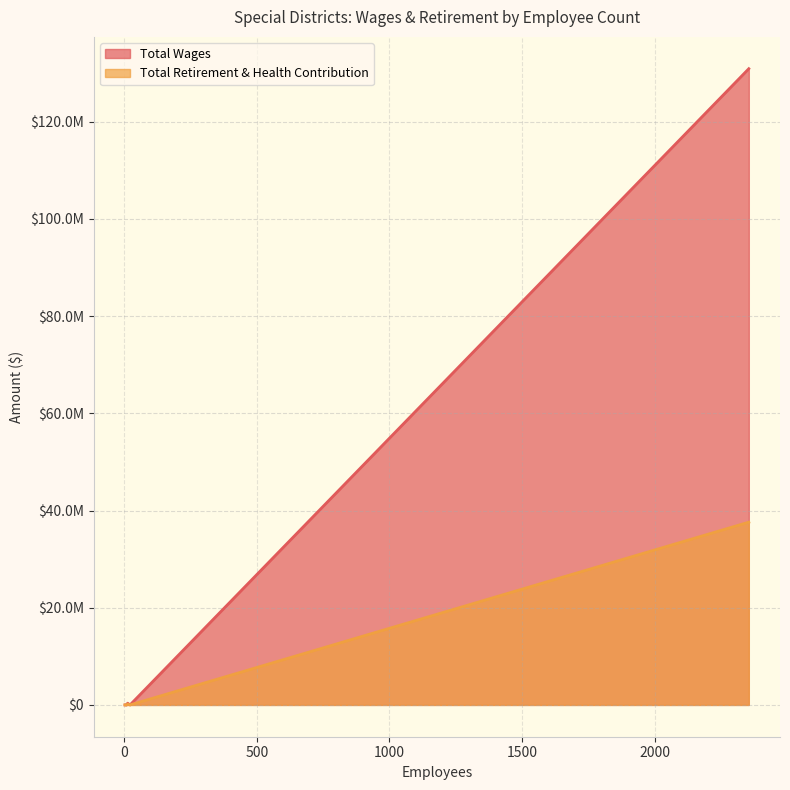

Does the chart display data point markers on the line(s)?

No